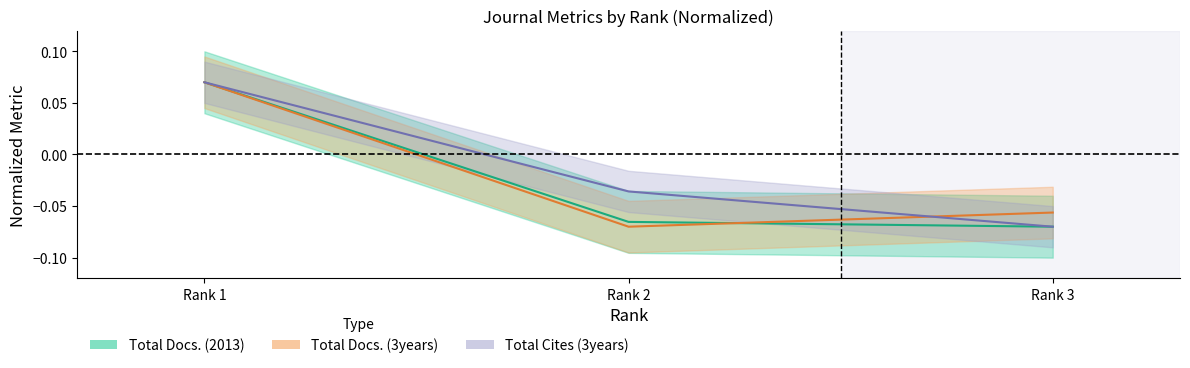

Which category has the lowest value across all series?

Rank 3